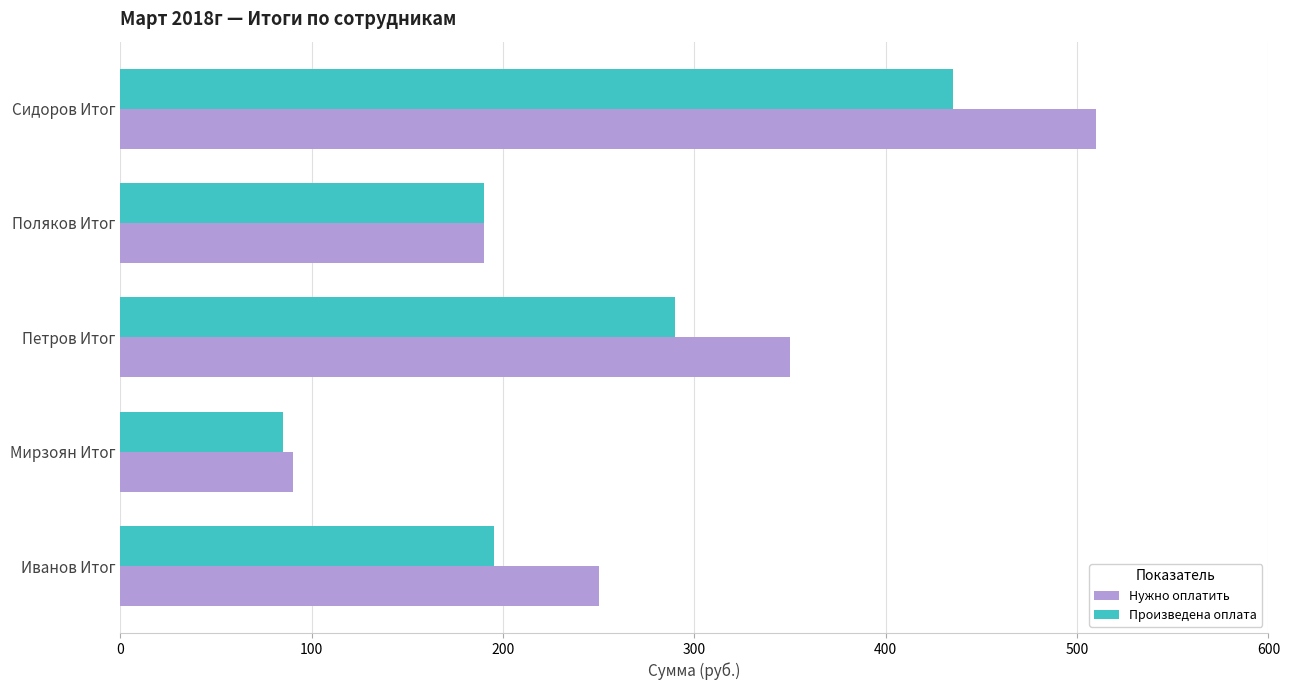

Which series has the largest range (max minus min)?

Нужно оплатить